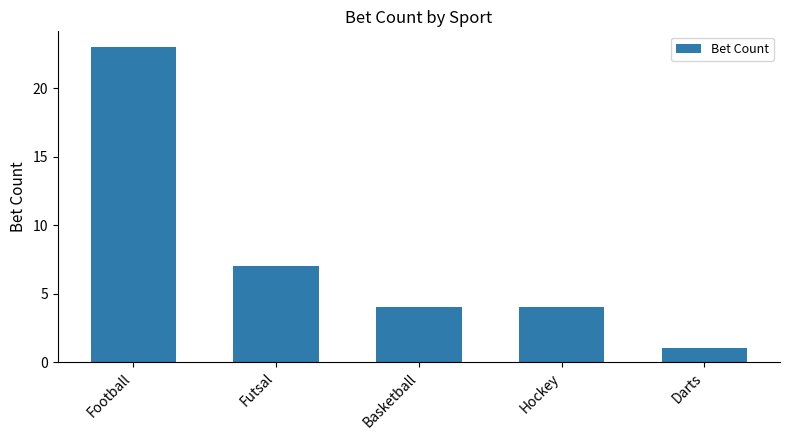

Are the bars grouped side by side (vs. stacked)?

No